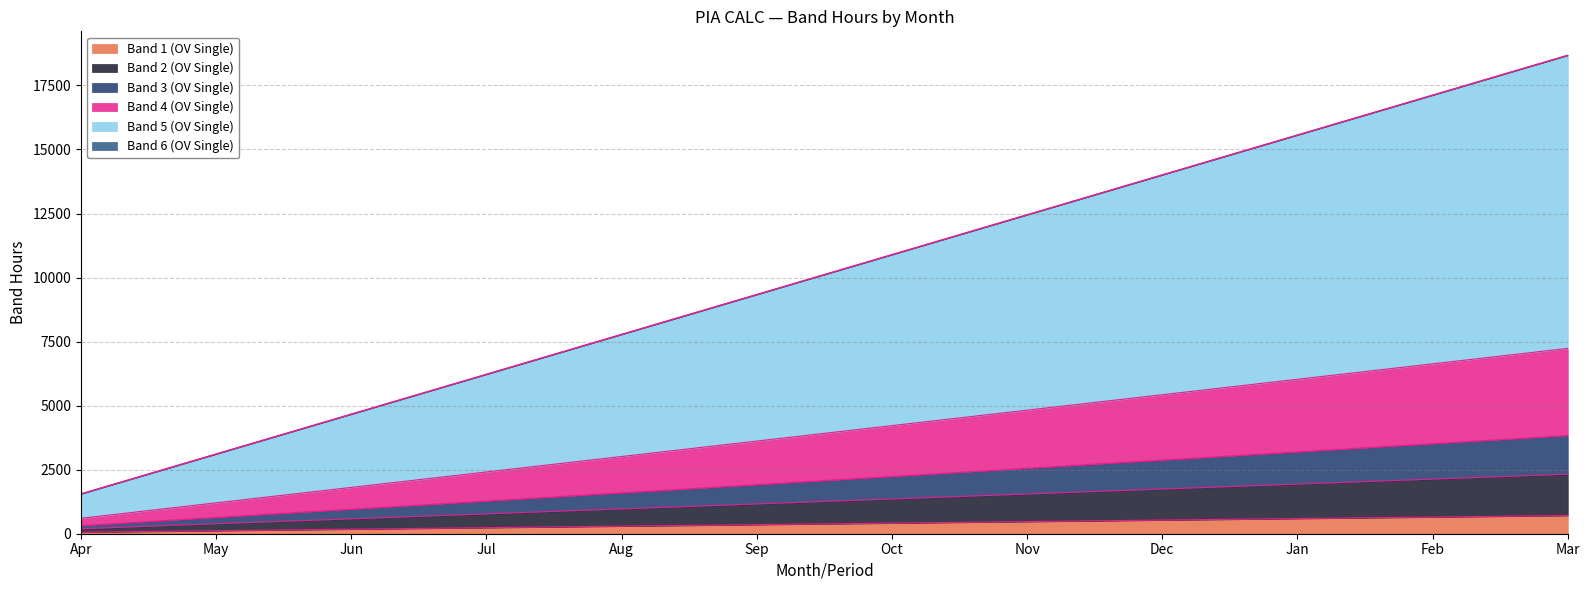

True or false: Band 5 (OV Single) and Band 4 (OV Single) cross at least once.

False